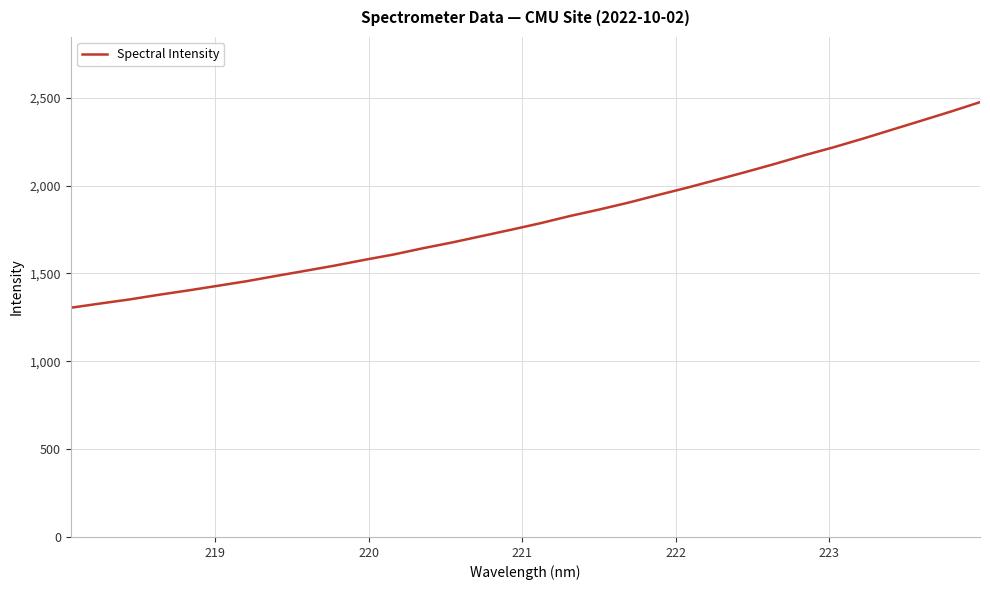

What is the minimum value shown in the chart?

1304.4